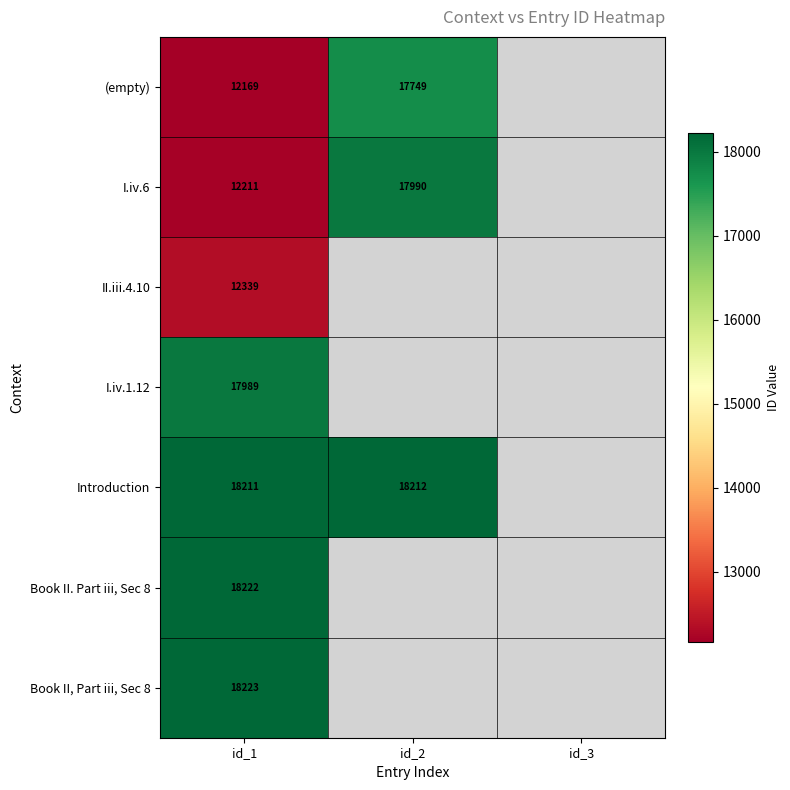

What is the spread (max minus min) of values at id_1?

6054